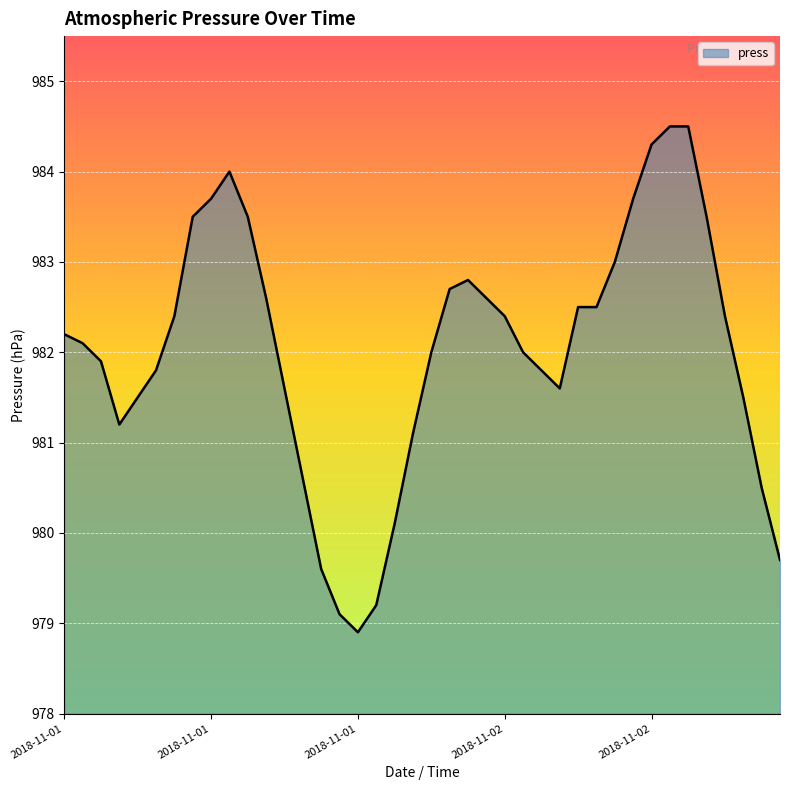

Reading right to left, list all the values displayed in this chart.

979.7	980.5	981.5	982.4	983.5	984.5	984.5	984.3	983.7	983.0	982.5	982.5	981.6	981.8	982.0	982.4	982.6	982.8	982.7	982.0	981.1	980.1	979.2	978.9	979.1	979.6	980.6	981.6	982.6	983.5	984.0	983.7	983.5	982.4	981.8	981.5	981.2	981.9	982.1	982.2